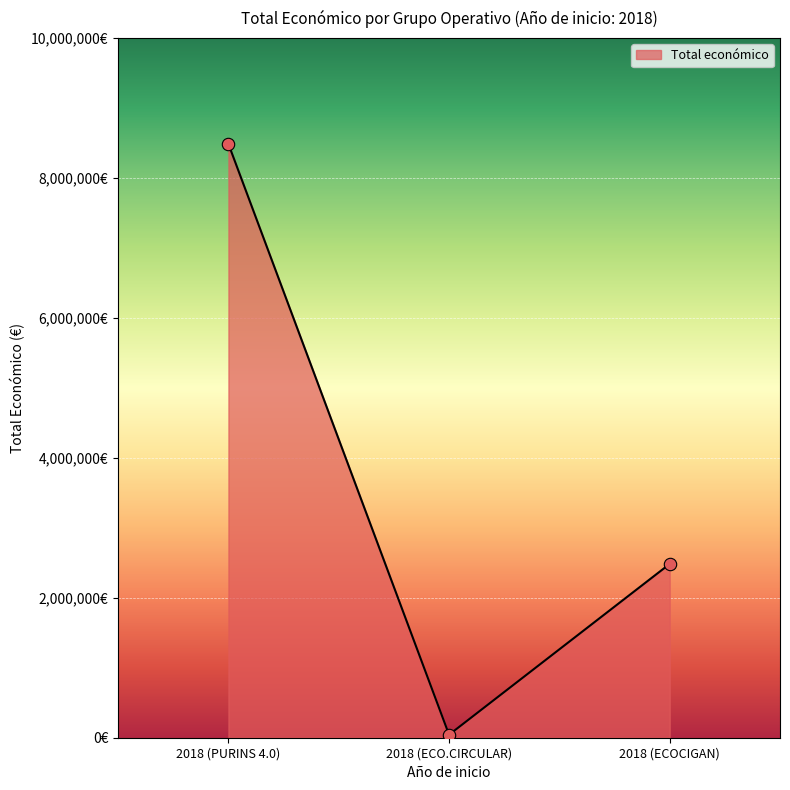

Which has a higher value, 2018 (PURINS 4.0) or 2018 (ECO.CIRCULAR)?

2018 (PURINS 4.0)